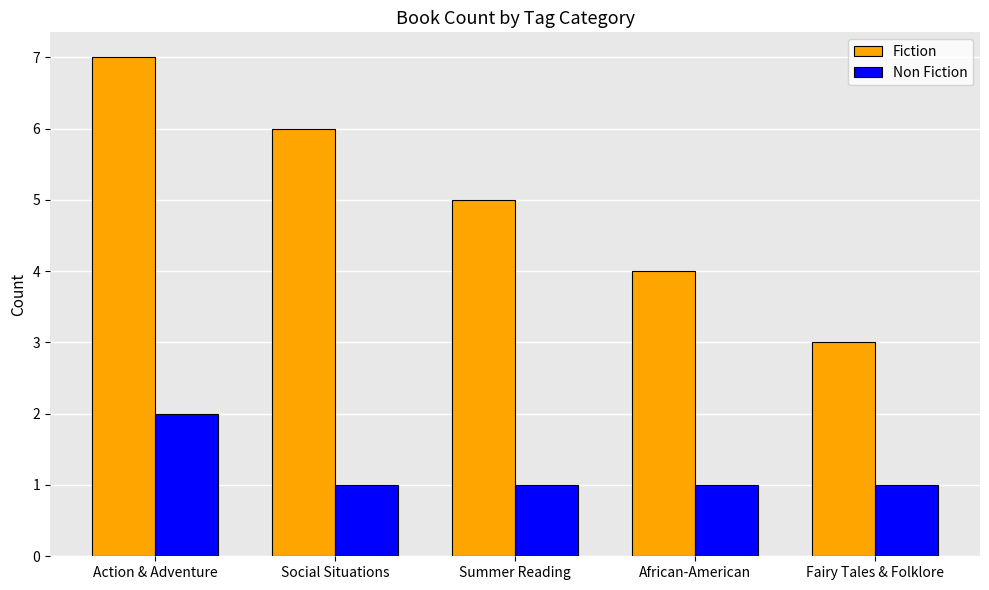

Reading left to right, what are all the values shown in this chart?

Fiction: 7	6	5	4	3
Non Fiction: 2	1	1	1	1